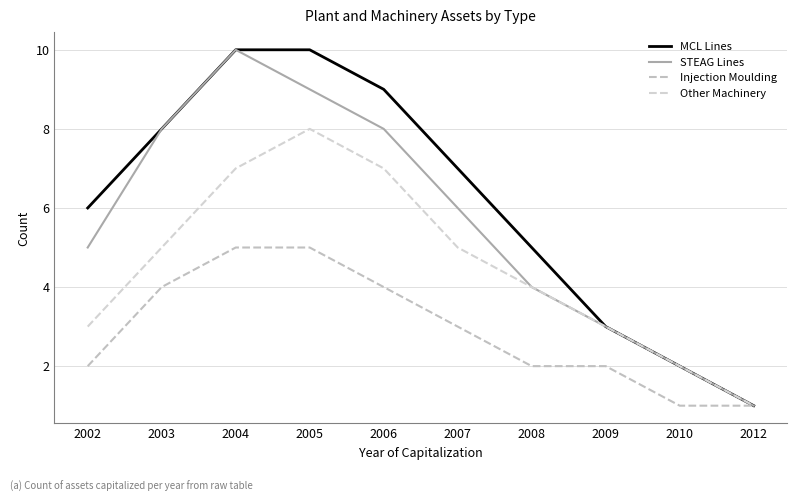

Rank the series by their maximum value, from lowest to highest.

Injection Moulding, Other Machinery, MCL Lines, STEAG Lines